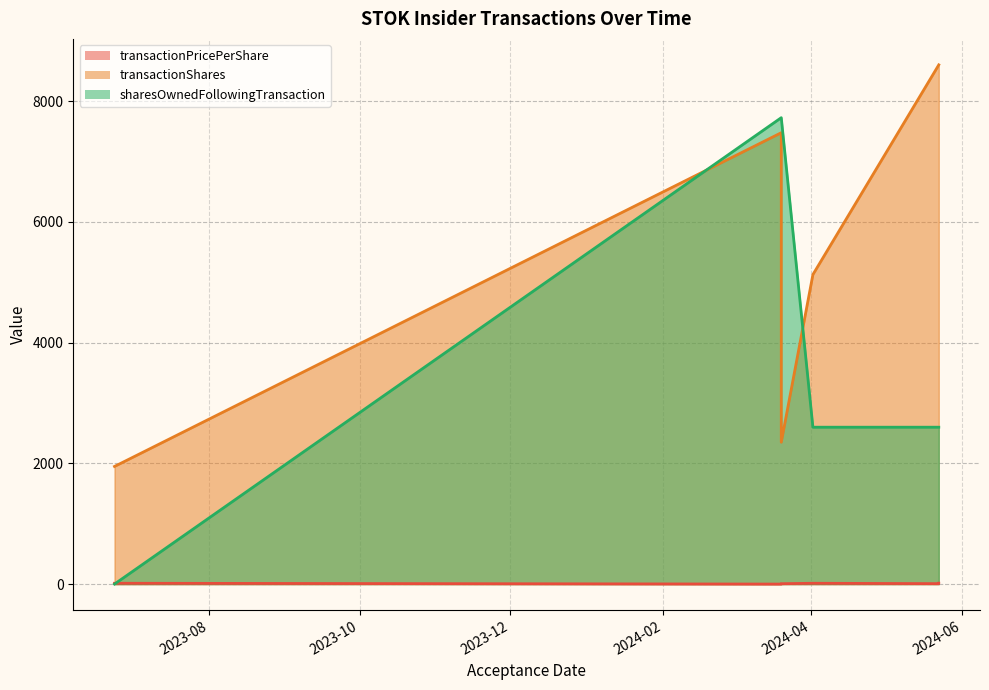

What is the approximate value of sharesOwnedFollowingTransaction at 2024-05-22 16:15:34?

2598.0